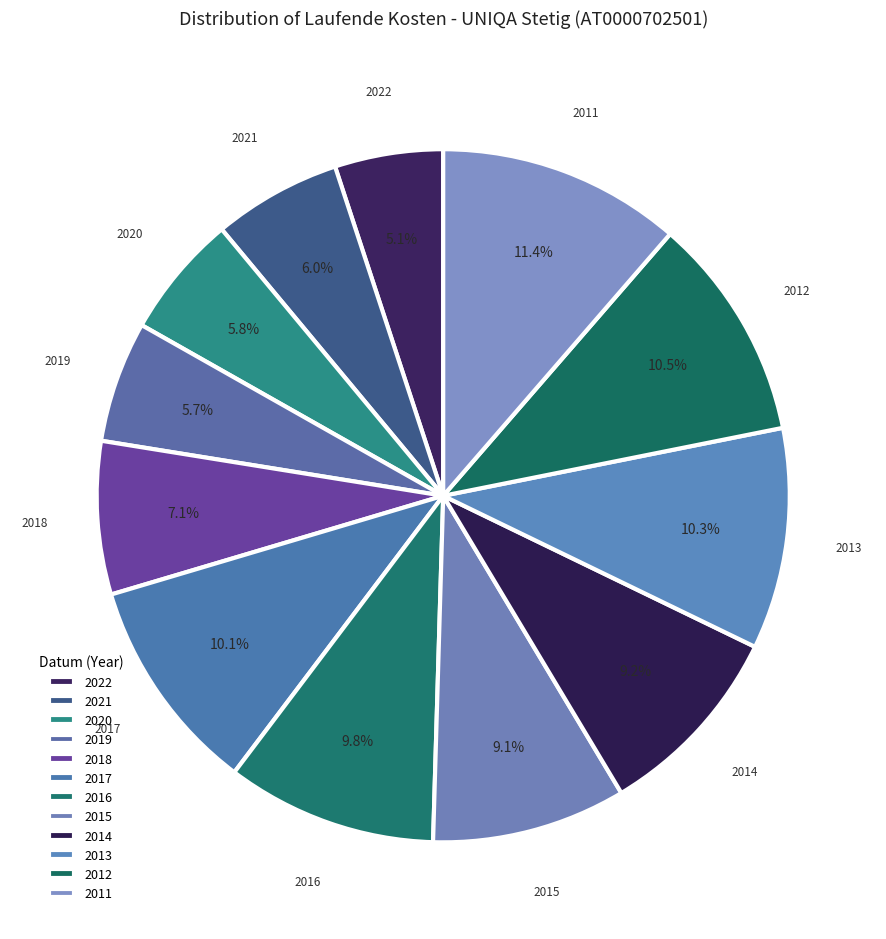

How many segments does this pie chart have?

12